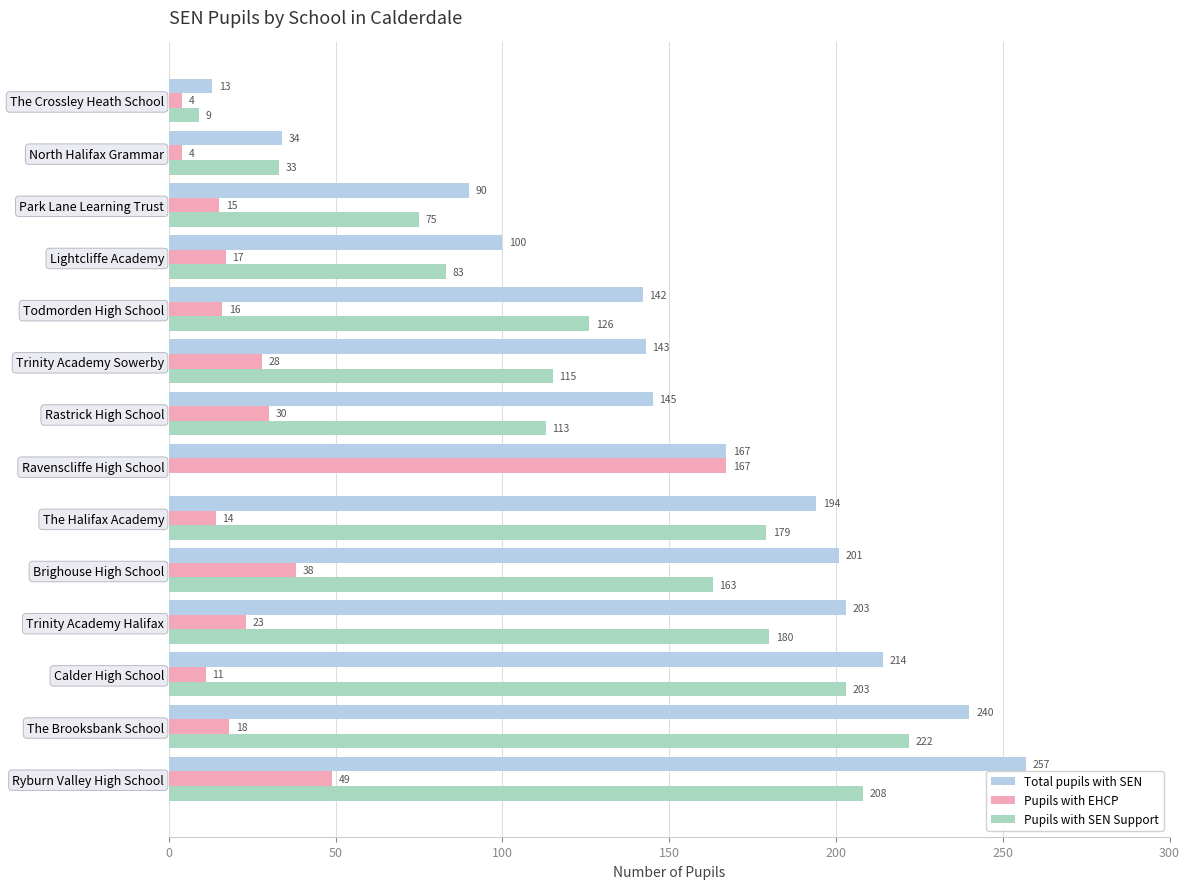

Read the Pupils with SEN Support value at The Halifax Academy, to the nearest 10.

180